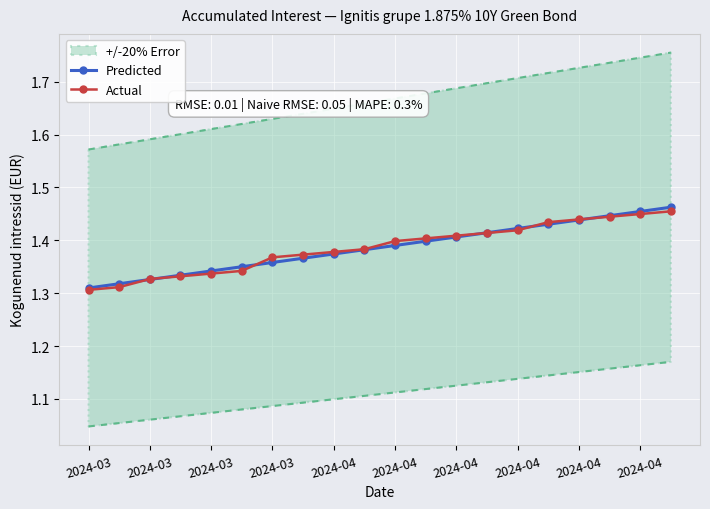

True or false: Actual has more than 0 interior local peaks.

False